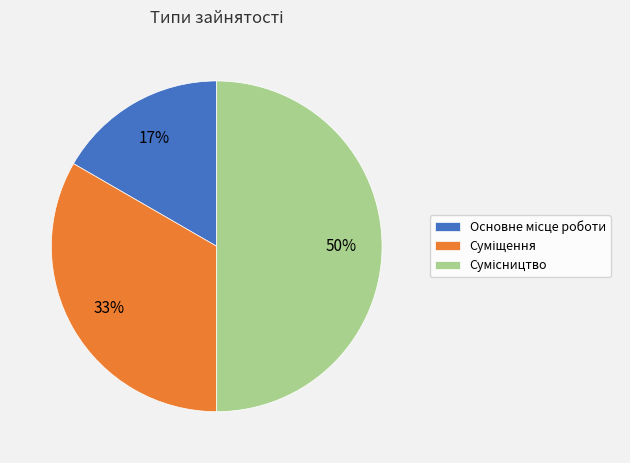

To the nearest percent, what is the average slice percentage?

33%